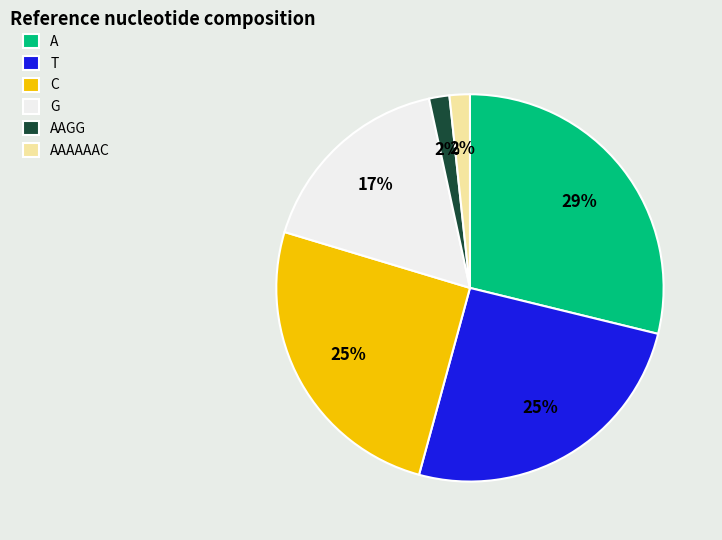

Count the number of slices in the pie.

6